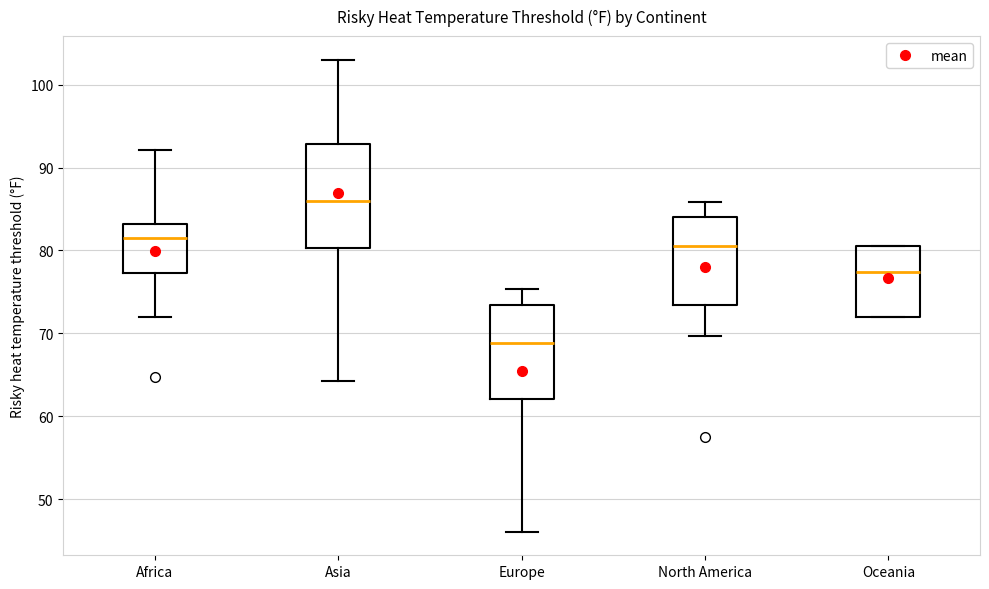

Which box's median line is the lowest?

Europe